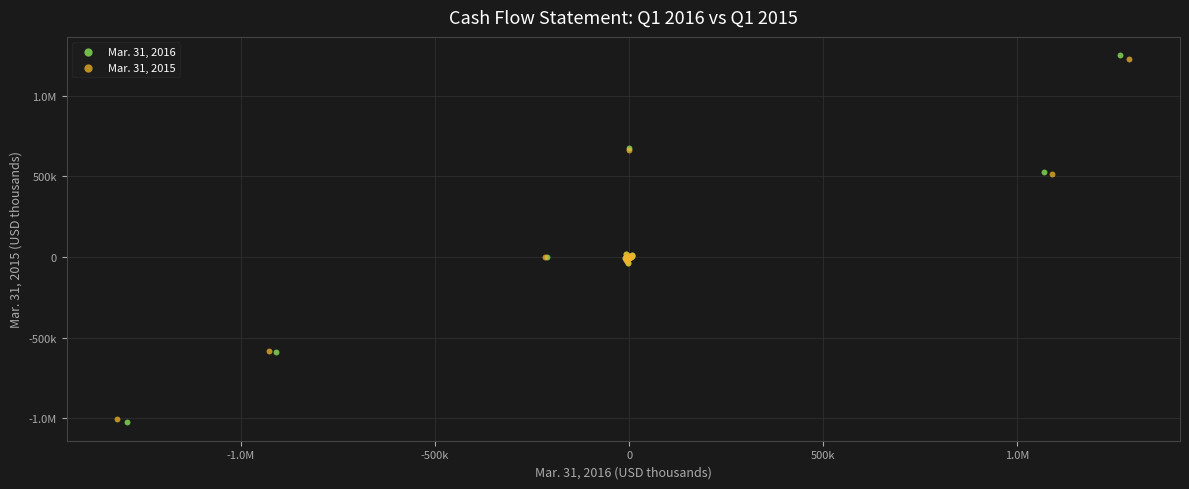

What are all the series names shown in the legend?

Mar. 31, 2016, Mar. 31, 2015